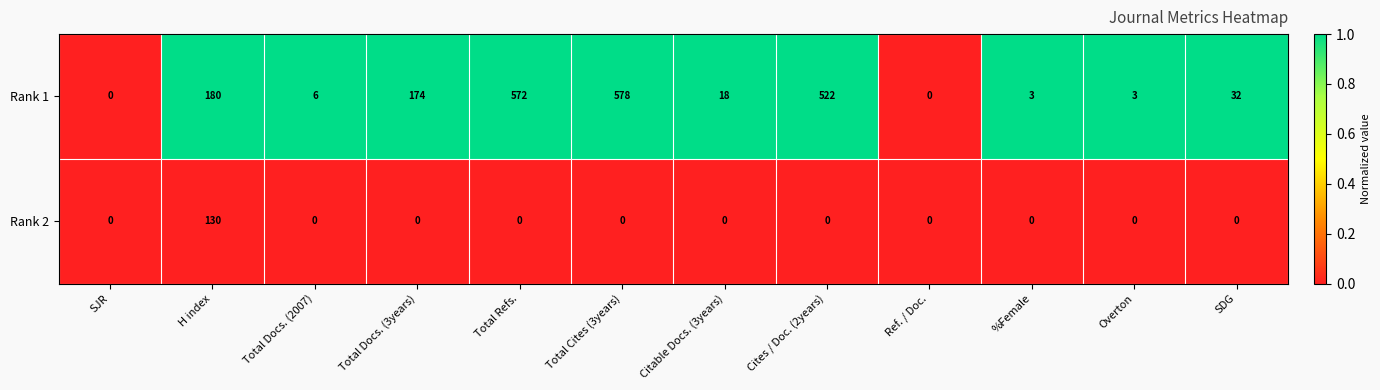

True or false: Rank 1 has a value of 18 at Citable Docs. (3years).

True